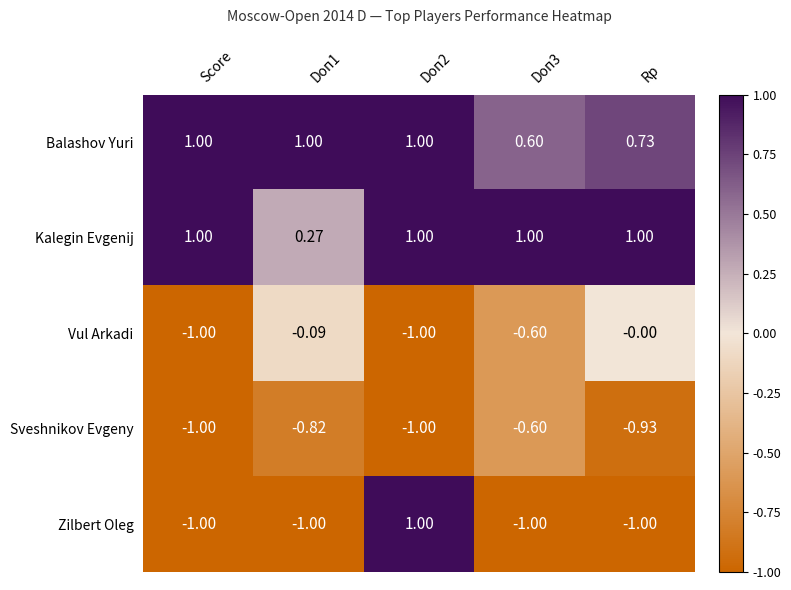

Where is Vul Arkadi nearest to the value 0?

Rp